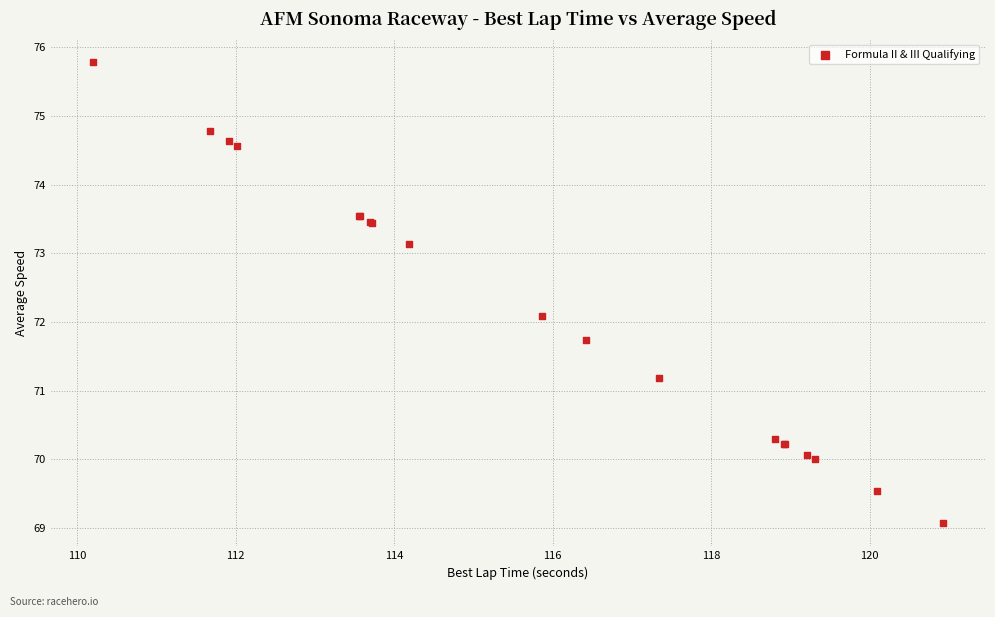

What Y value in the scatter plot is closest to 72?

72.1